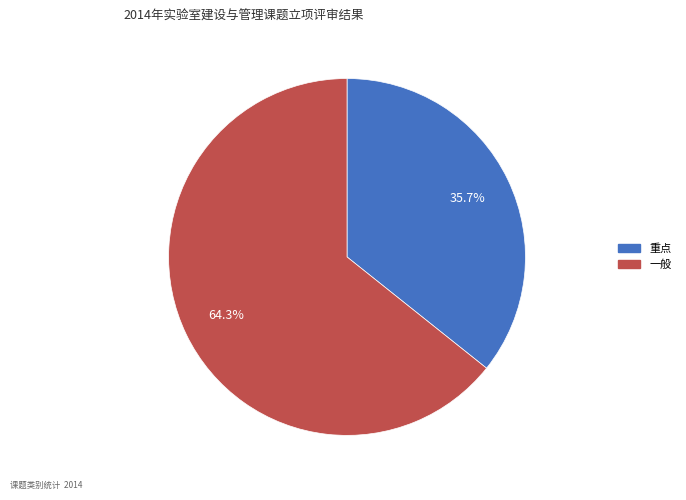

The 重点 slice represents 26% of the pie. True or false?

False